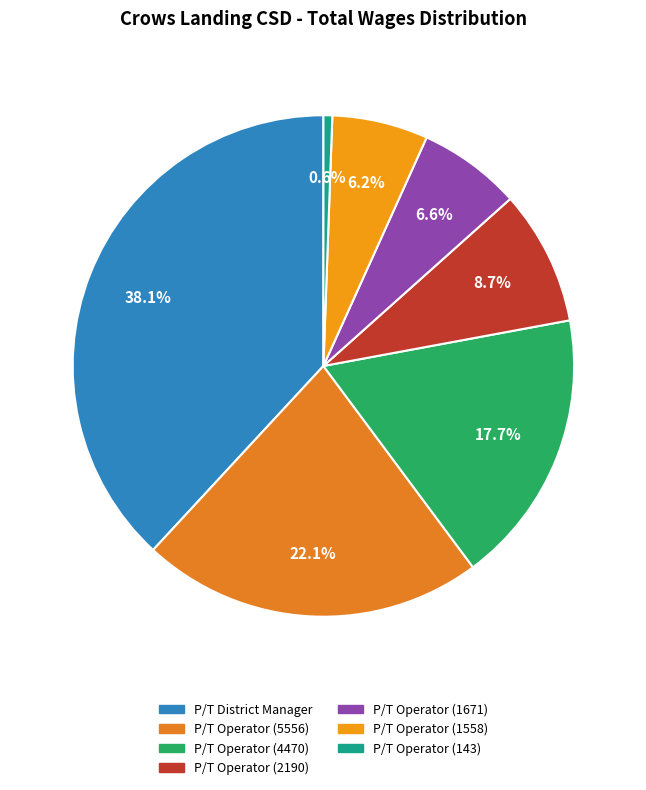

What is the largest slice in the pie chart?

P/T District Manager